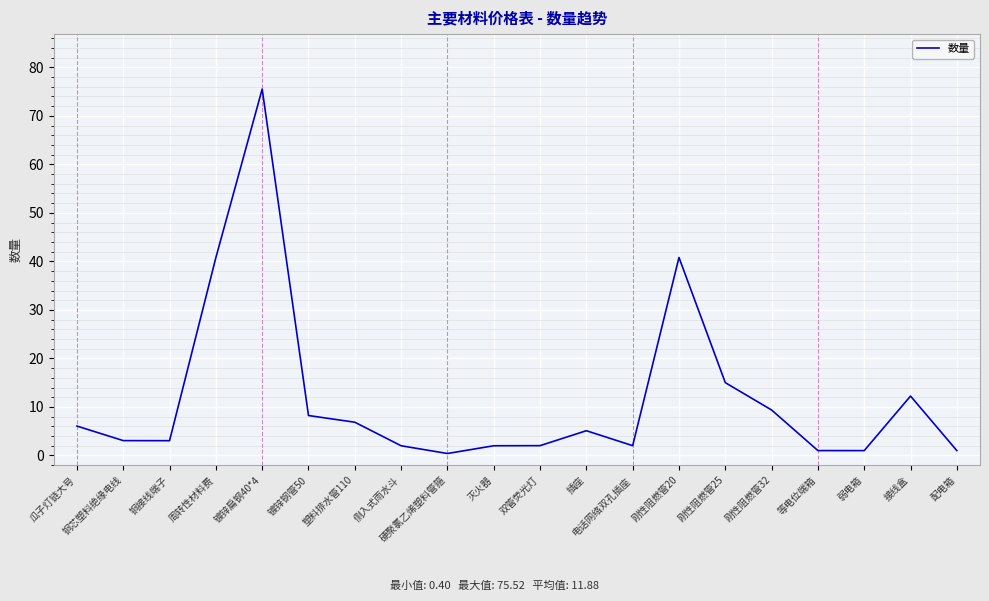

Which category has the highest value across all series?

镀锌扁钢40*4